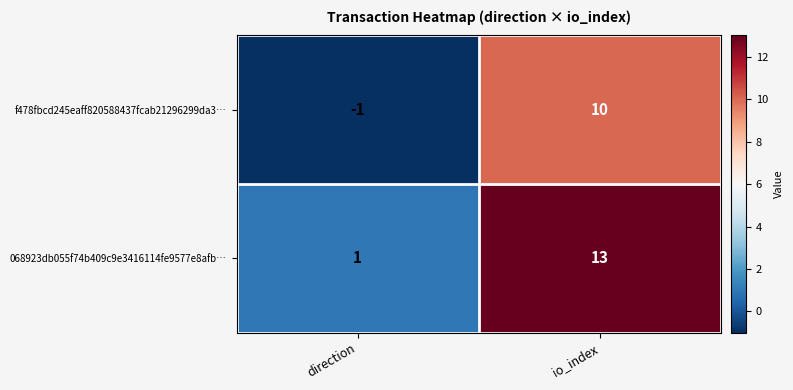

Which series has the widest spread of values?

068923db055f74b409c9e3416114fe9577e8afb…